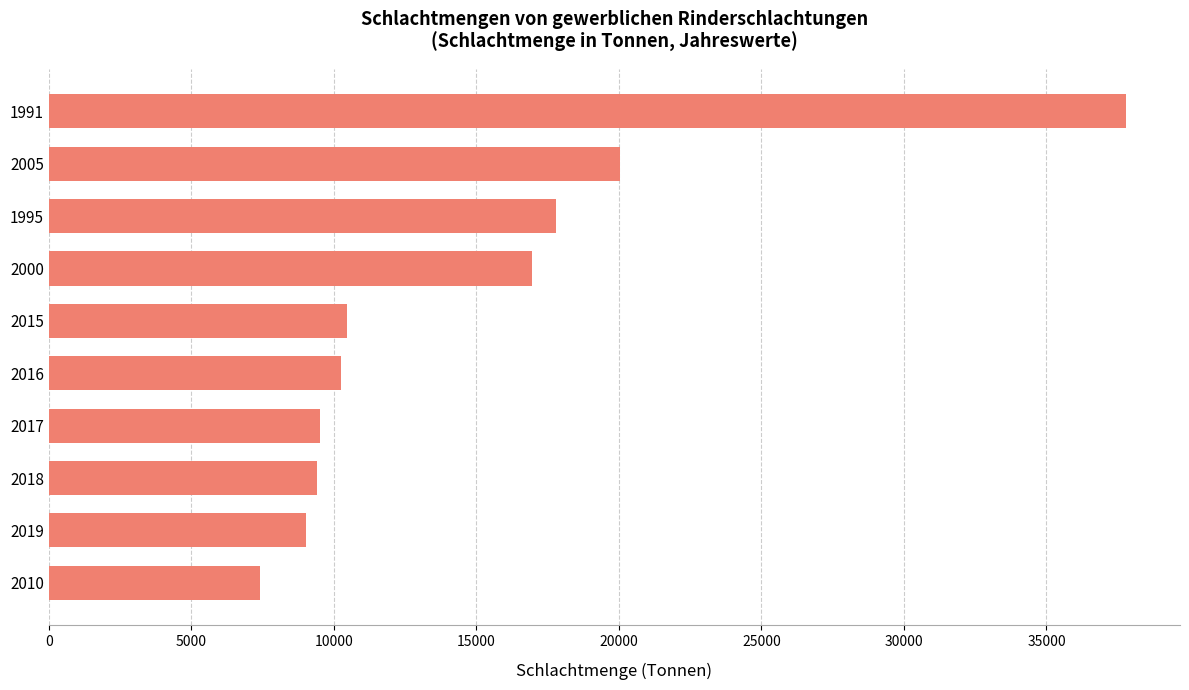

What is the smallest value displayed?

7420